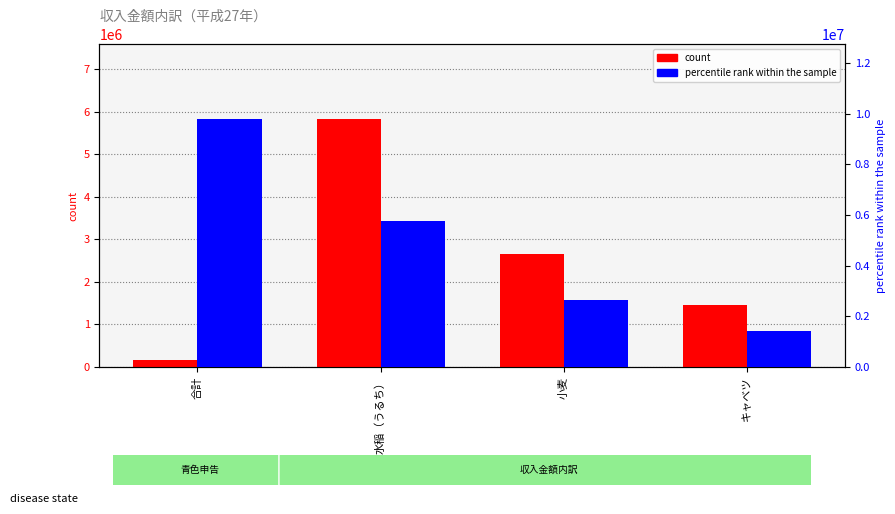

What is the label of the 2nd bar from the left?

水稲（うるち）